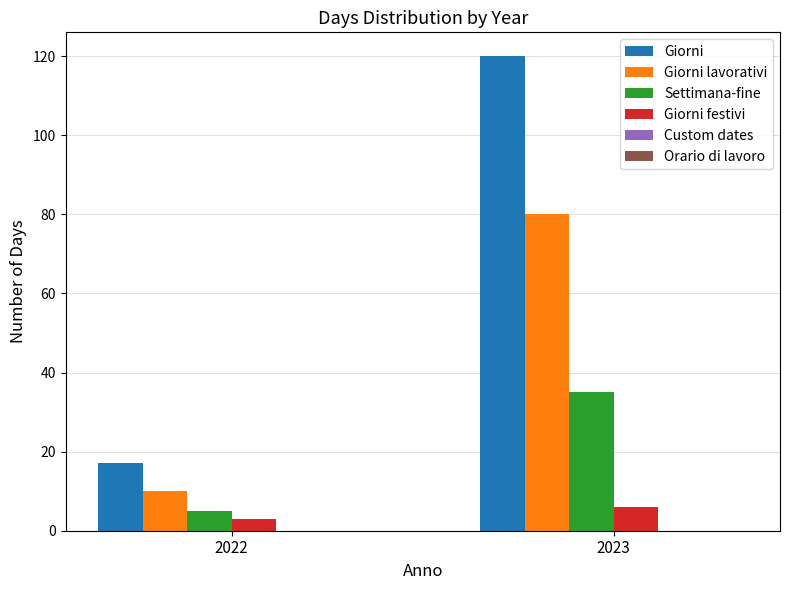

Which series has the widest spread of values?

Giorni